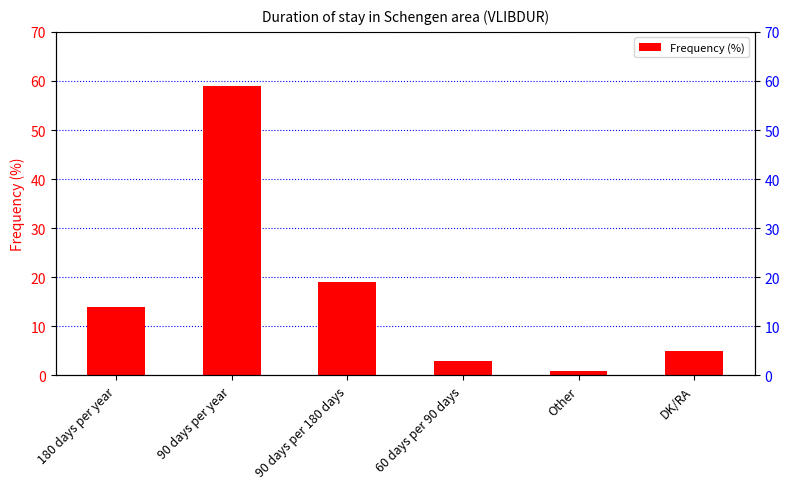

List the labels in order of value, smallest first.

Other, 60 days per 90 days, DK/RA, 180 days per year, 90 days per 180 days, 90 days per year